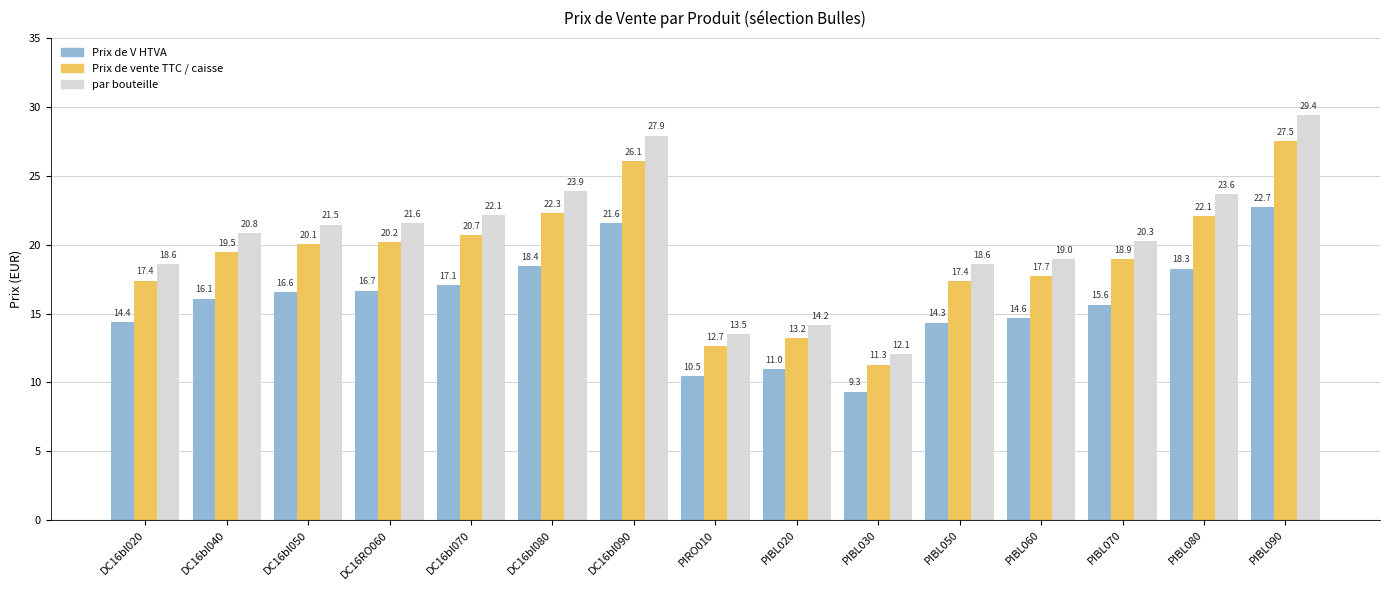

What is the label of the 9th bar from the left?

PIBL020